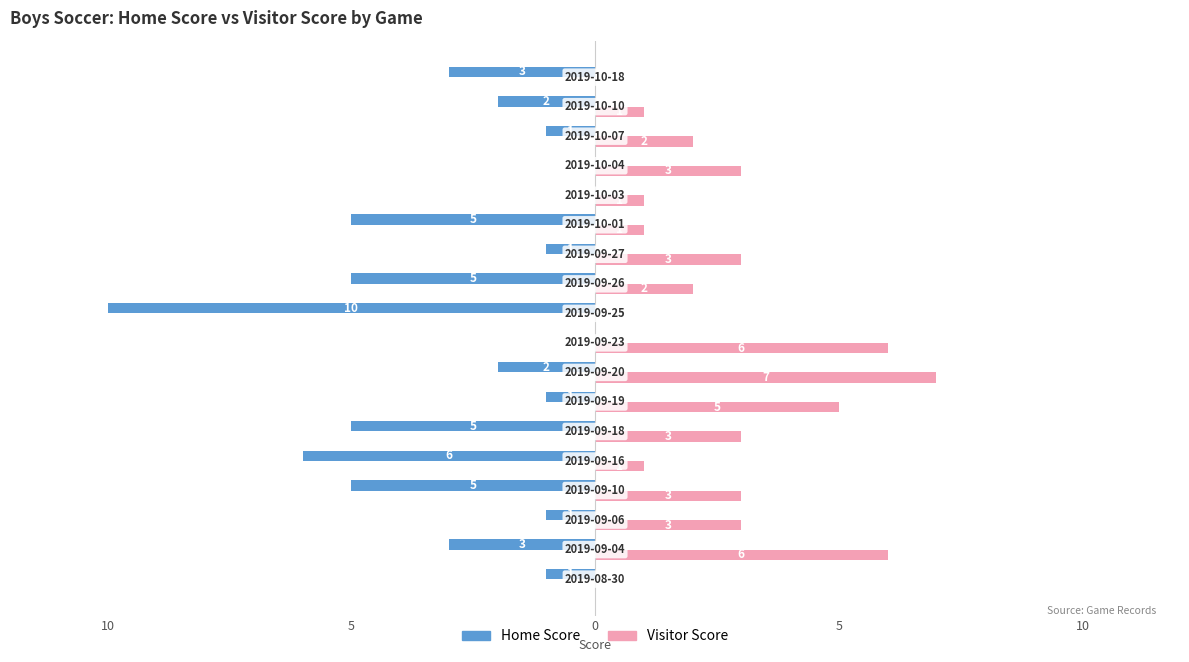

What are all the series names shown in the legend?

Home Score, Visitor Score